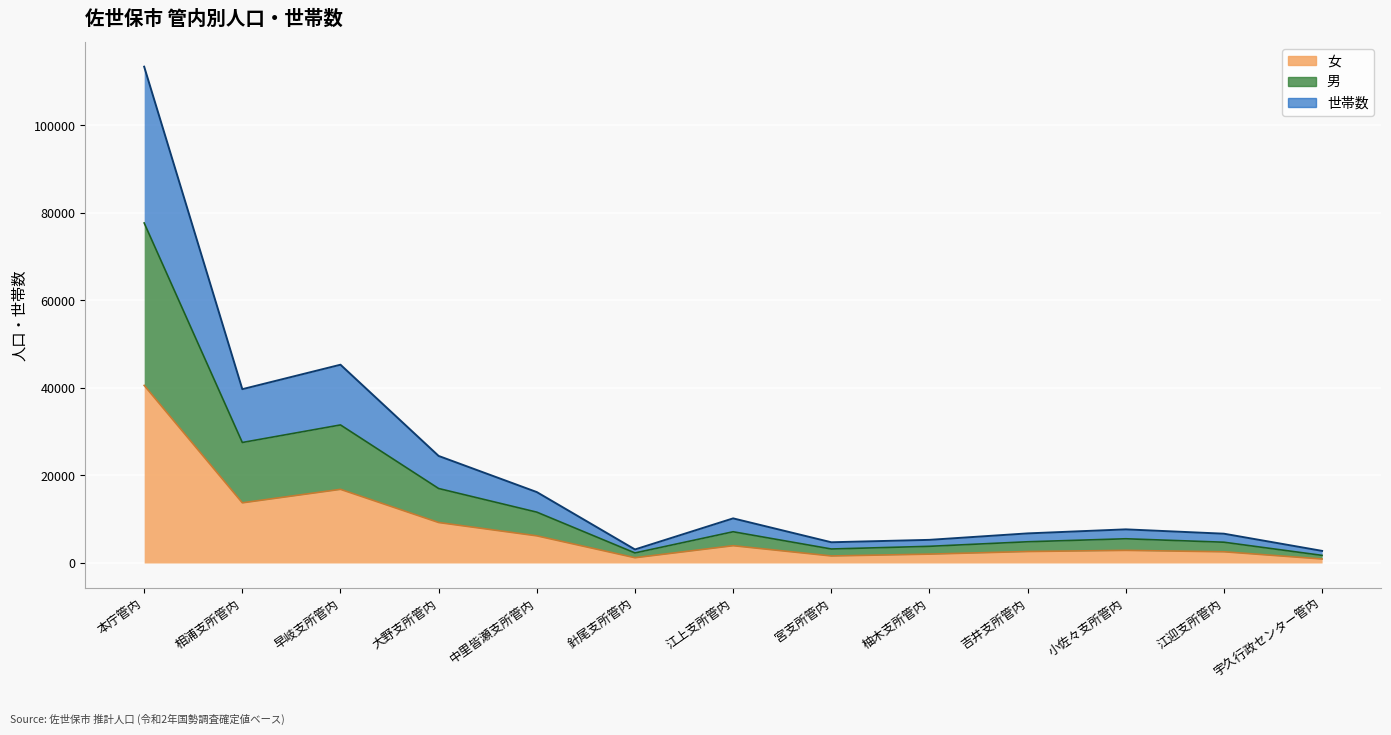

What is the difference between the highest and lowest values at 針尾支所管内?

1888